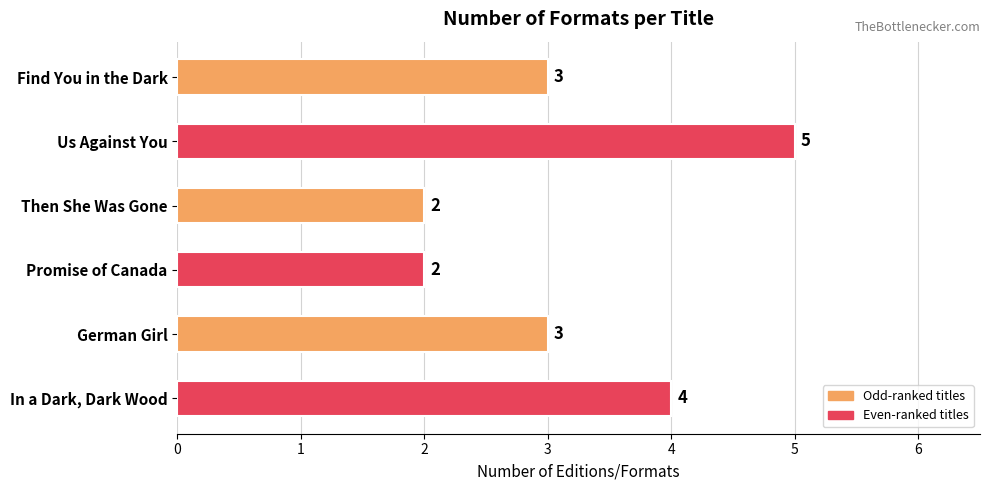

Reading top to bottom, what are all the values shown in this chart?

Find You in the Dark=3	Us Against You=5	Then She Was Gone=2	Promise of Canada=2	German Girl=3	In a Dark, Dark Wood=4